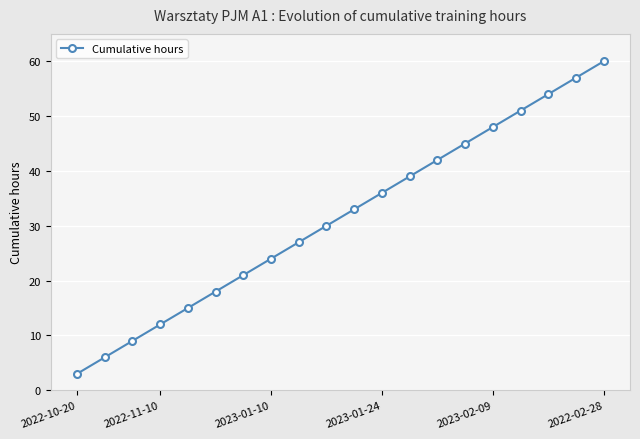

What is the value of the 20th point from the left?

60